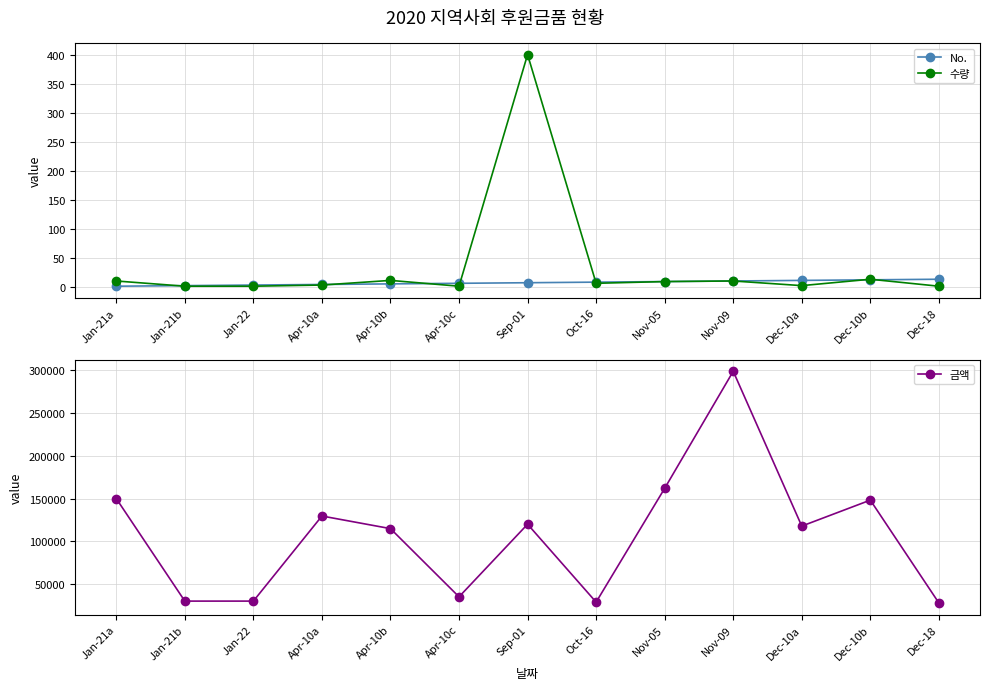

Which series has the largest total across all categories?

금액